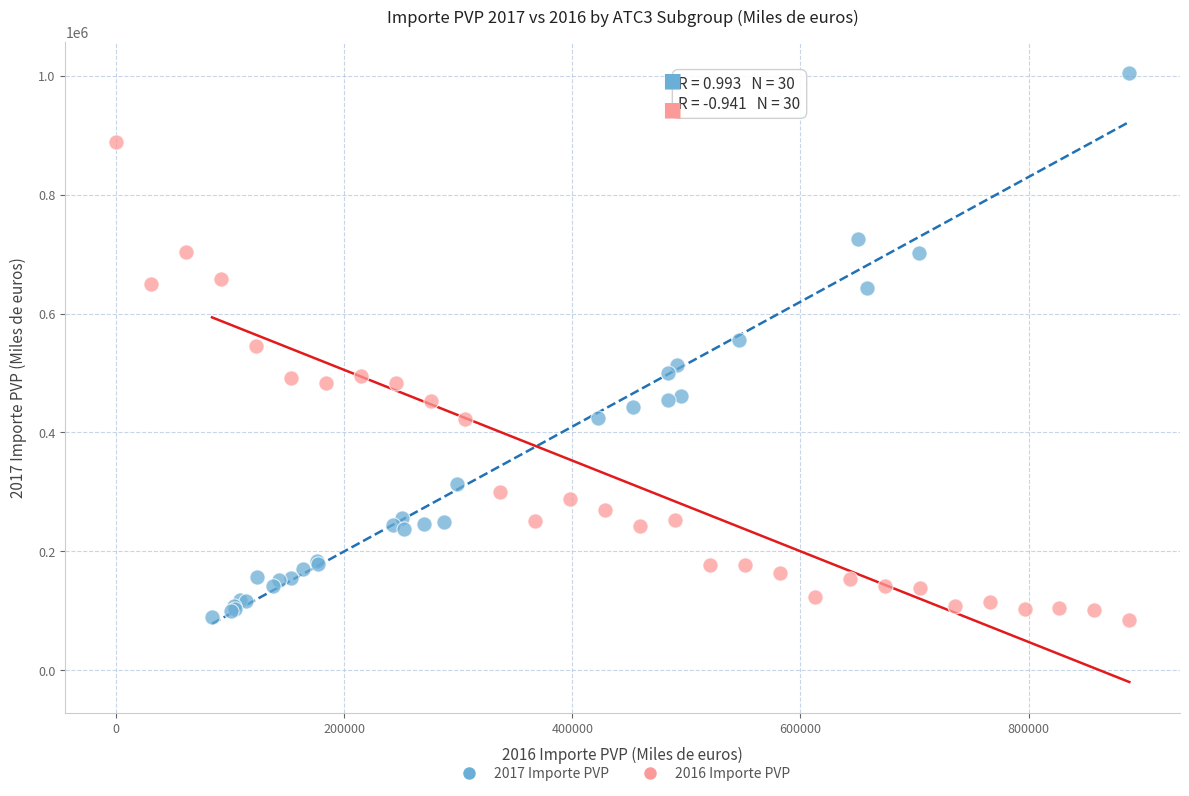

What are all the series names shown in the legend?

2017 Importe PVP, 2016 Importe PVP